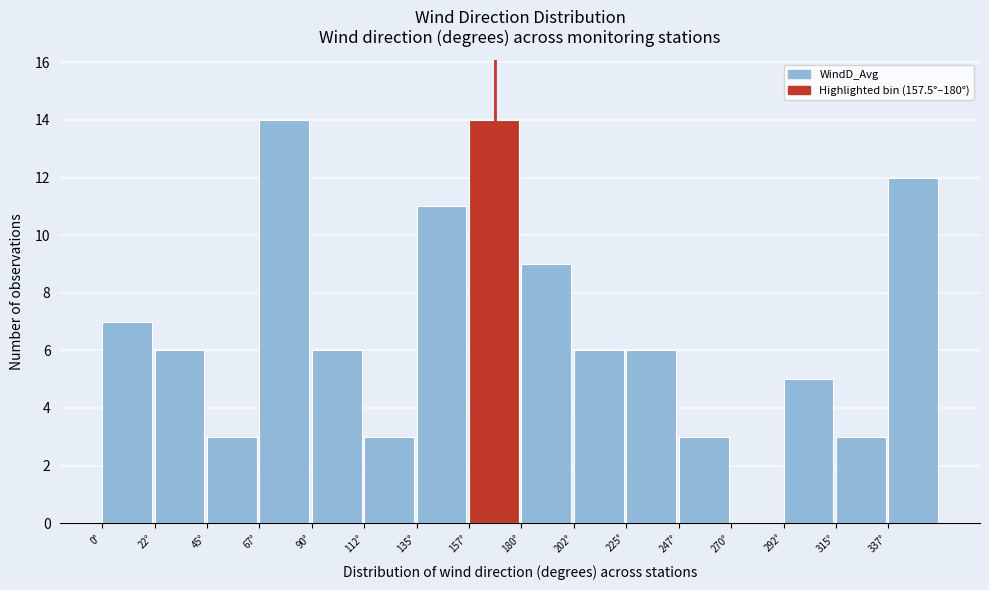

Reading left to right, list every bar in this chart as the range it spans on the x-axis followed by its height. Neither the bar edges nor the heights are printed on the chart, so give them approximately, as read against the axes.

0.0 to 22.5: 7
22.5 to 45.0: 6
45.0 to 67.5: 3
67.5 to 90.0: 14
90.0 to 112.5: 6
112.5 to 135.0: 3
135.0 to 157.5: 11
157.5 to 180.0: 14
180.0 to 202.5: 9
202.5 to 225.0: 6
225.0 to 247.5: 6
247.5 to 270.0: 3
270.0 to 292.5: 0
292.5 to 315.0: 5
315.0 to 337.5: 3
337.5 to 360.0: 12